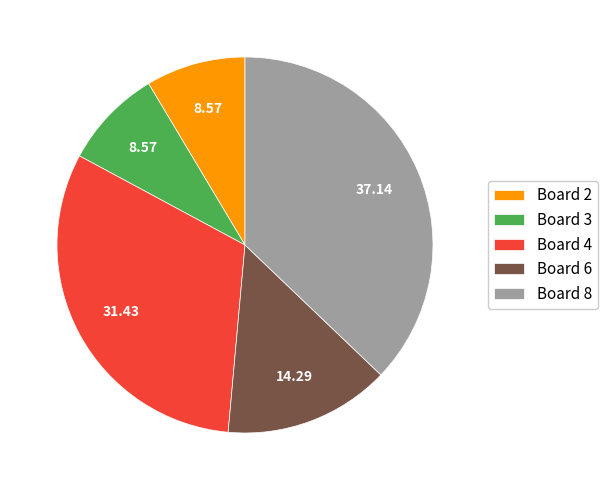

Is the sum of Board 8 and Board 4 greater than half?

Yes